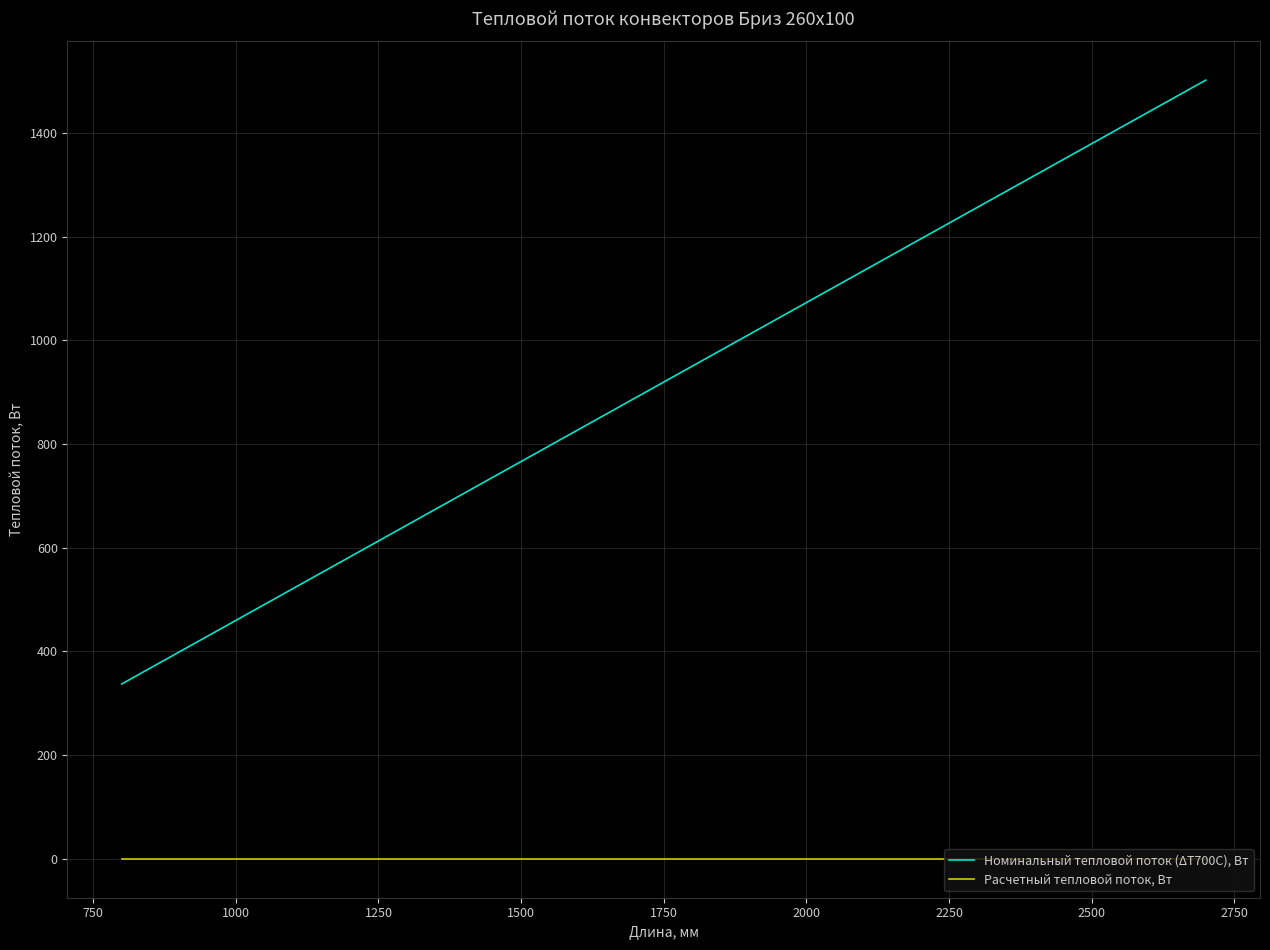

Which series has the largest total across all categories?

Номинальный тепловой поток (ΔТ700С), Вт